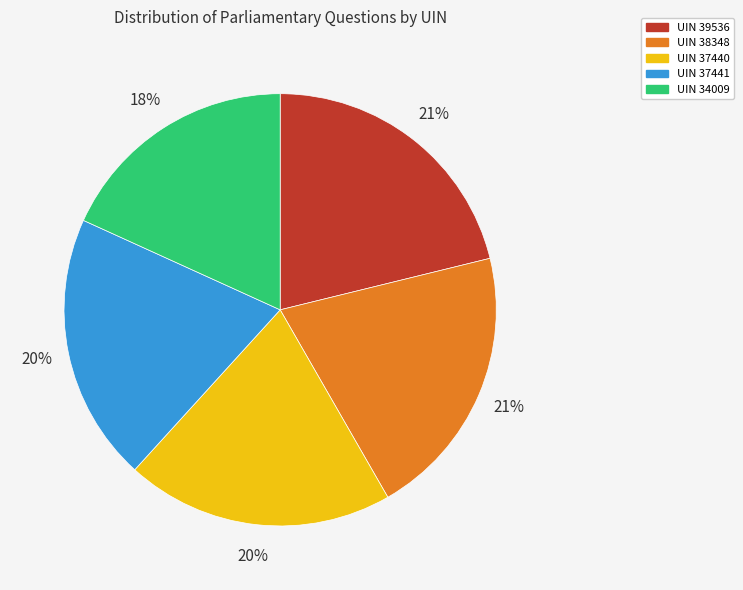

What is the ratio of the value at UIN 37440 to the value at UIN 34009?

1.1